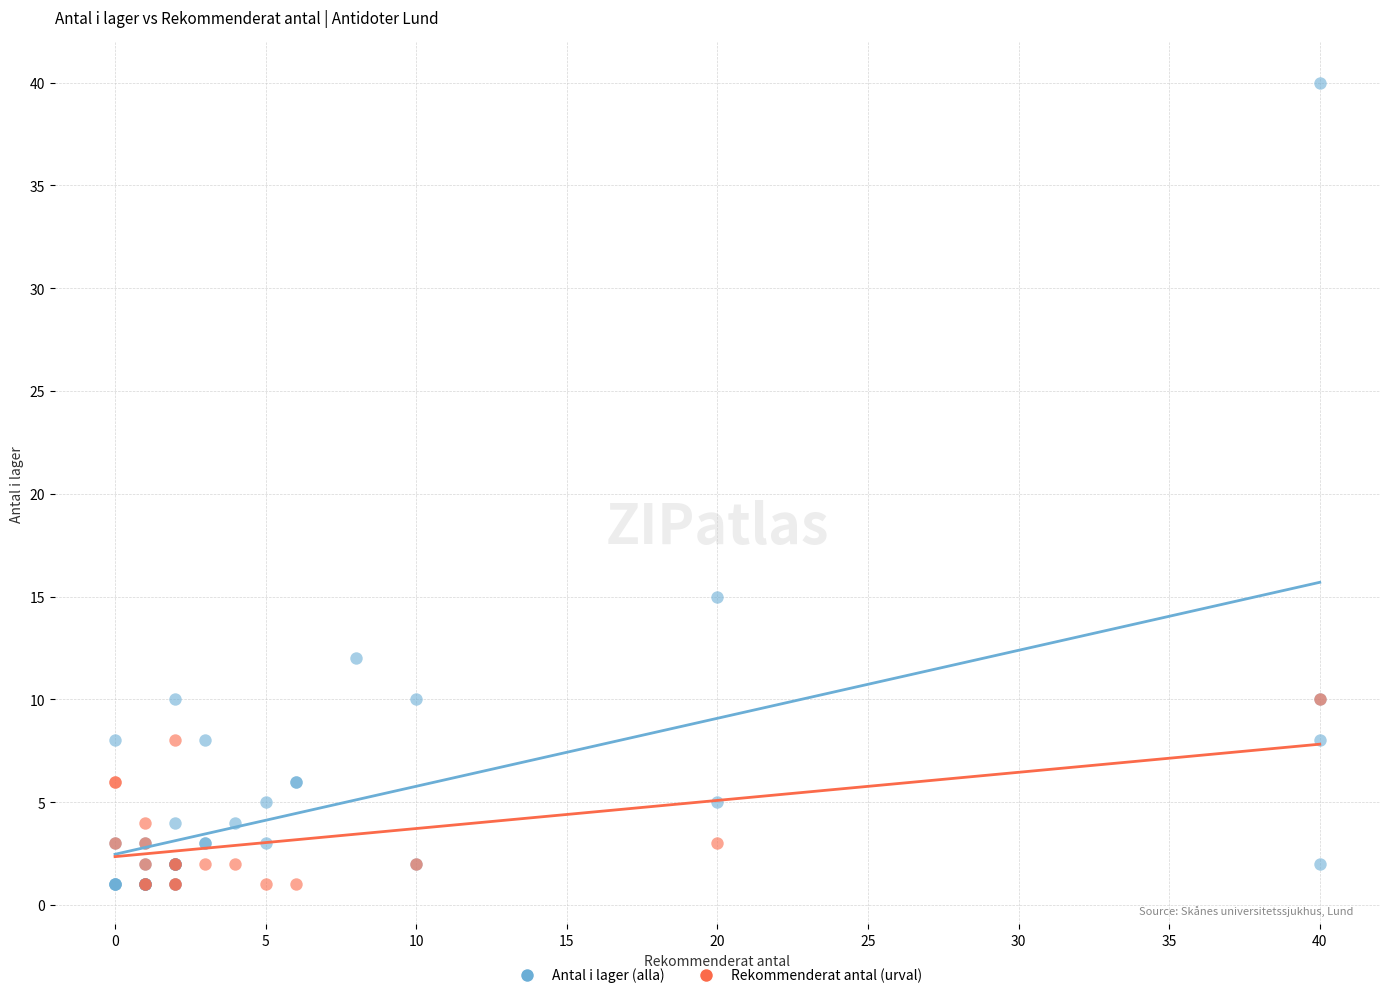

Which series contains the highest Y value?

Antal i lager (alla)